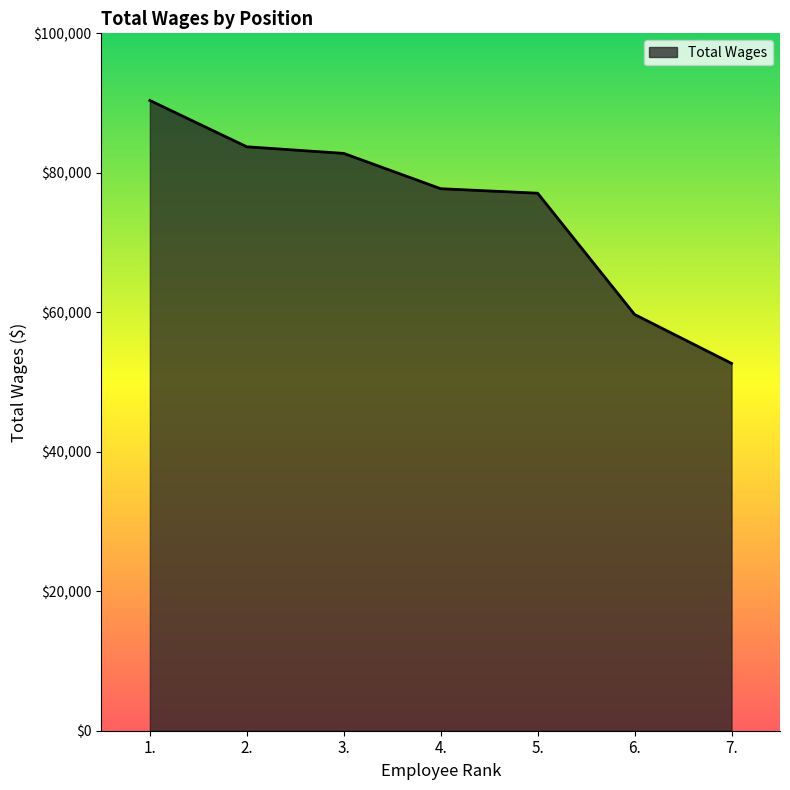

What value does the data have at 2.?

83732